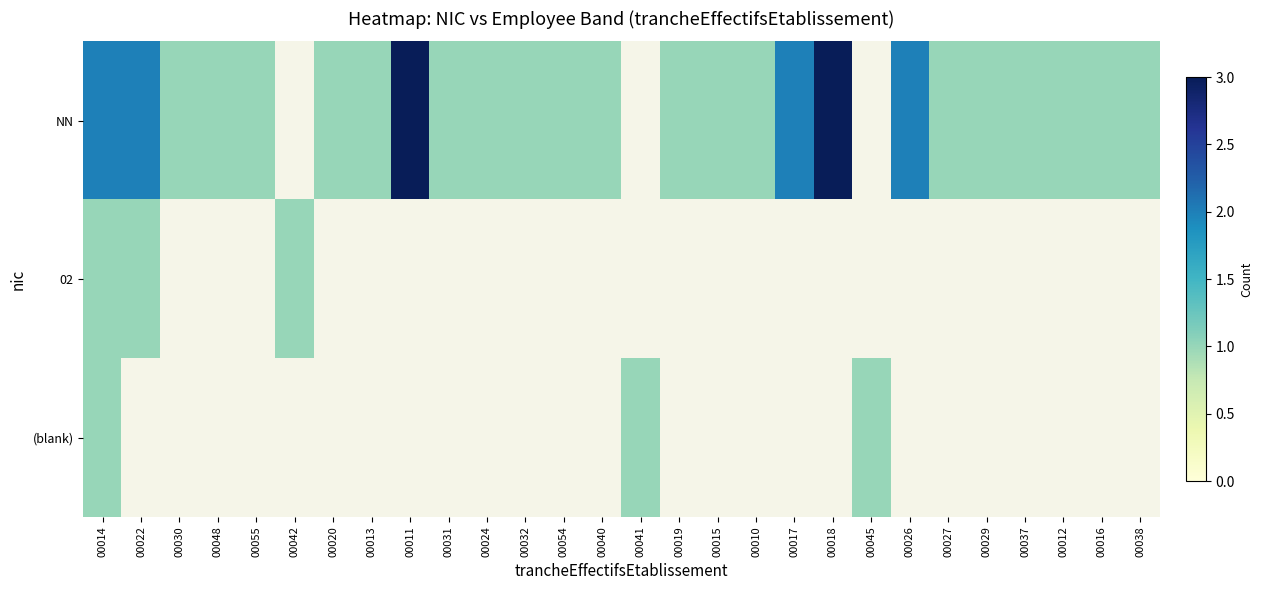

The NN series shows 1.0 at 00015. True or false?

True